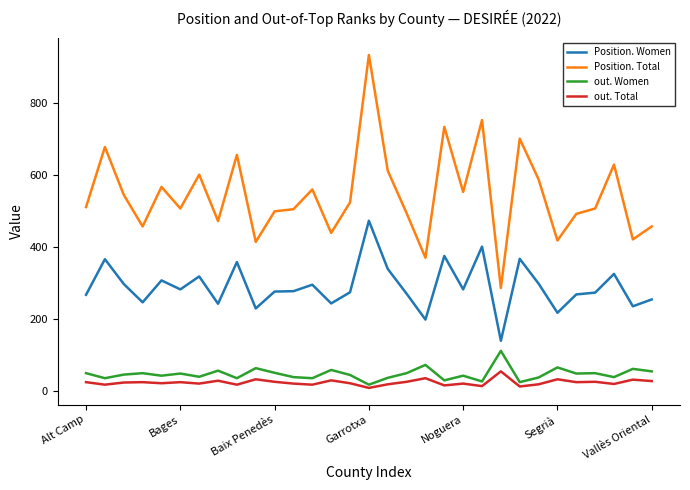

Which series has the largest total across all categories?

Position. Total